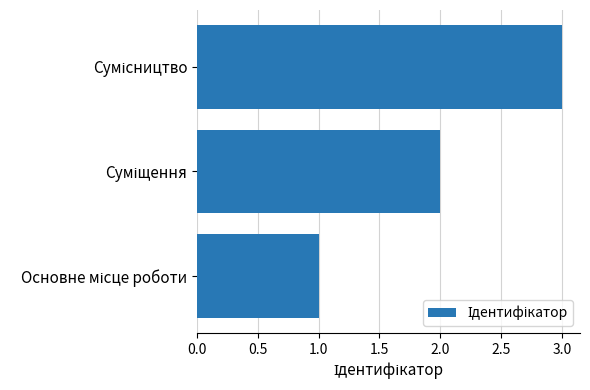

What is the sum of all values?

6